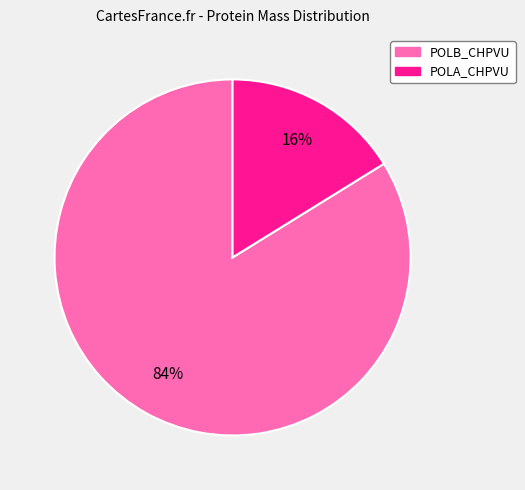

How many segments does this pie chart have?

2